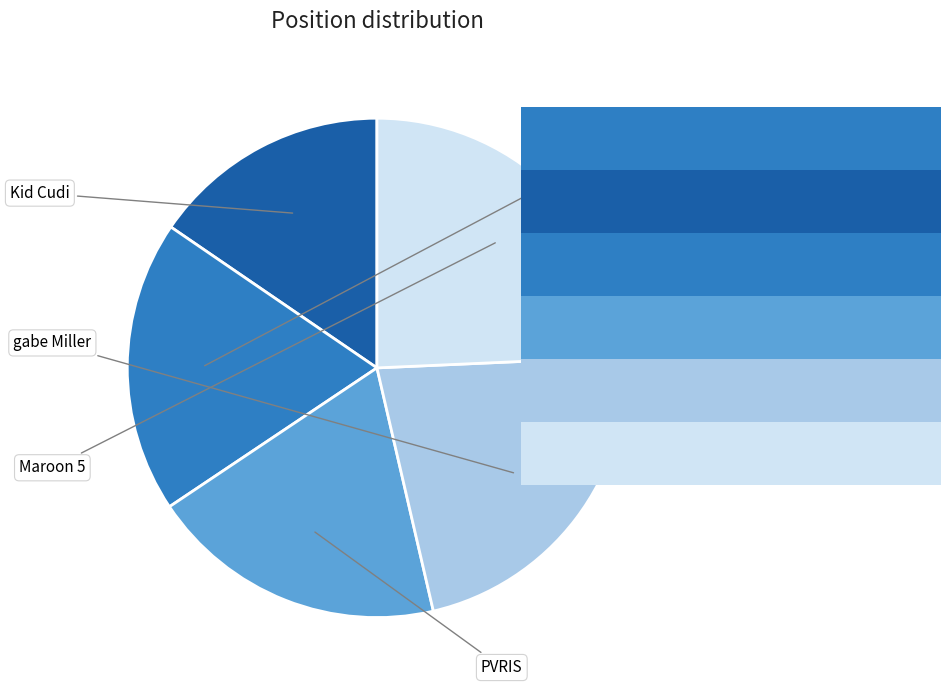

Is there any slice that represents more than half of the pie?

No